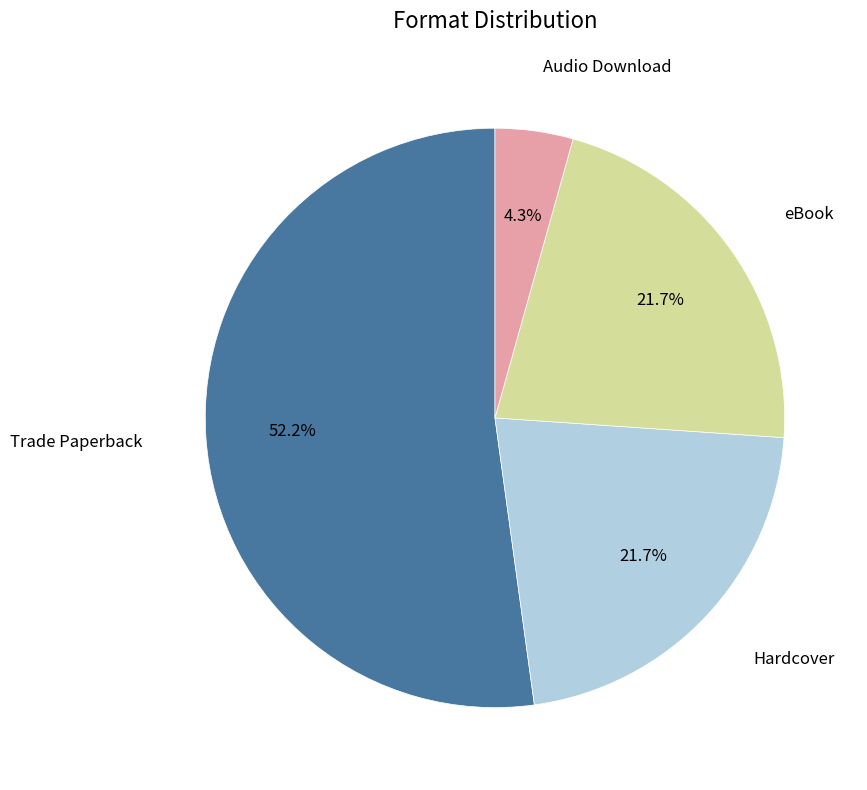

How many slices are in this pie chart?

4